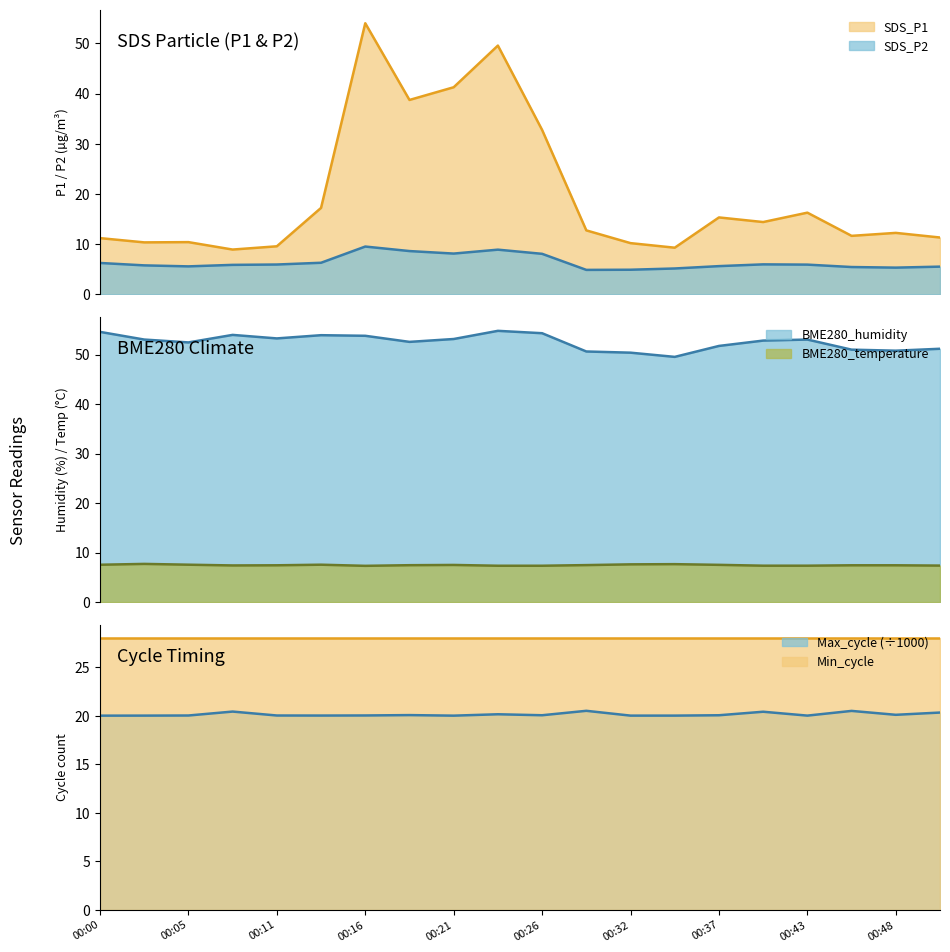

What is the spread (max minus min) of values at 00:34?

44.3